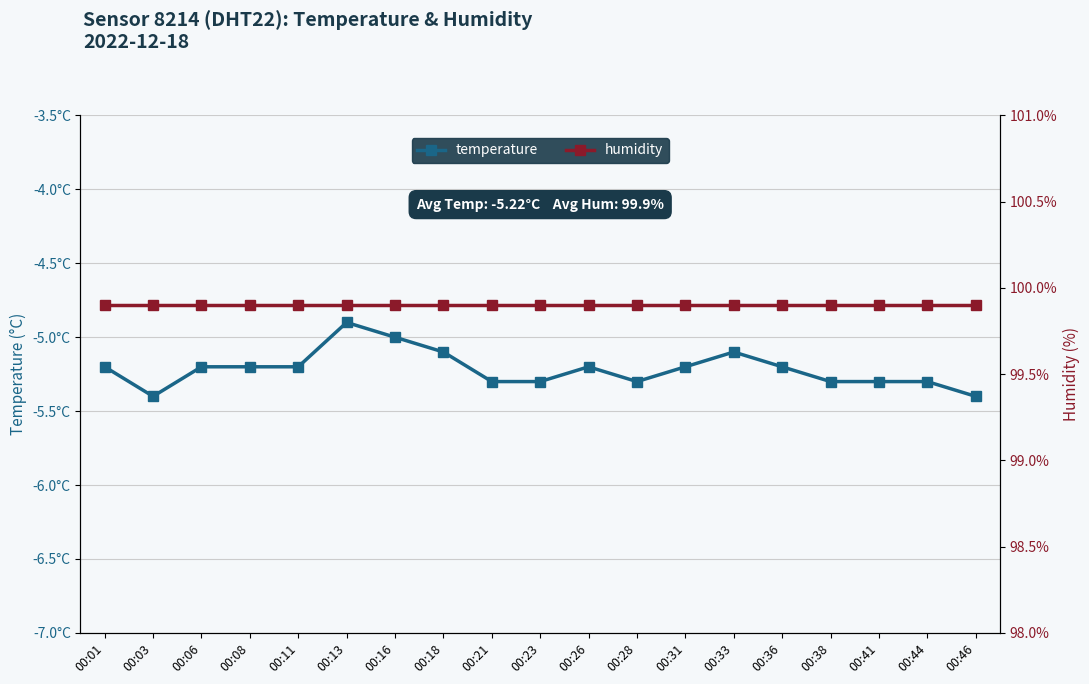

How many temperature values are between -5 and -4?

2